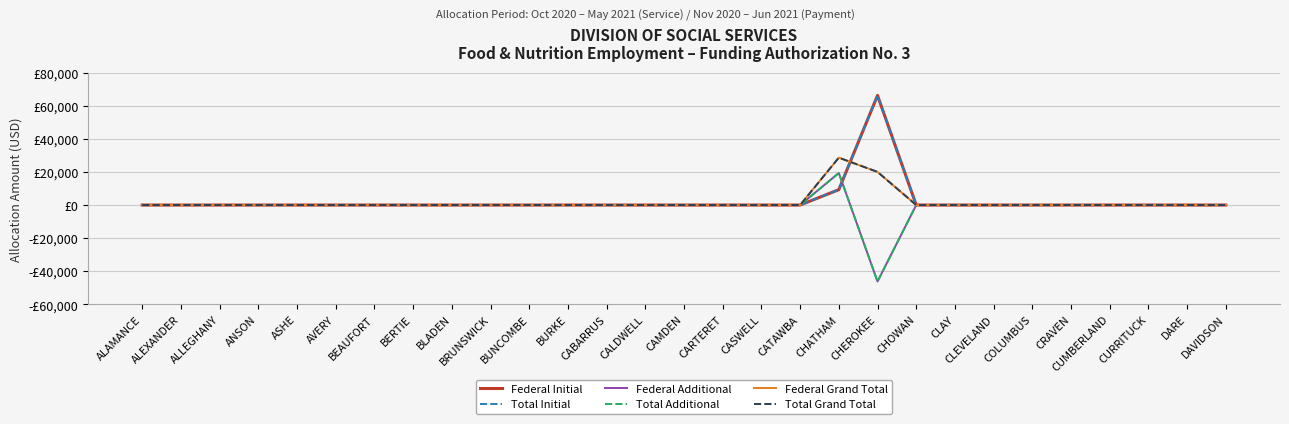

Does the chart display data point markers on the line(s)?

No